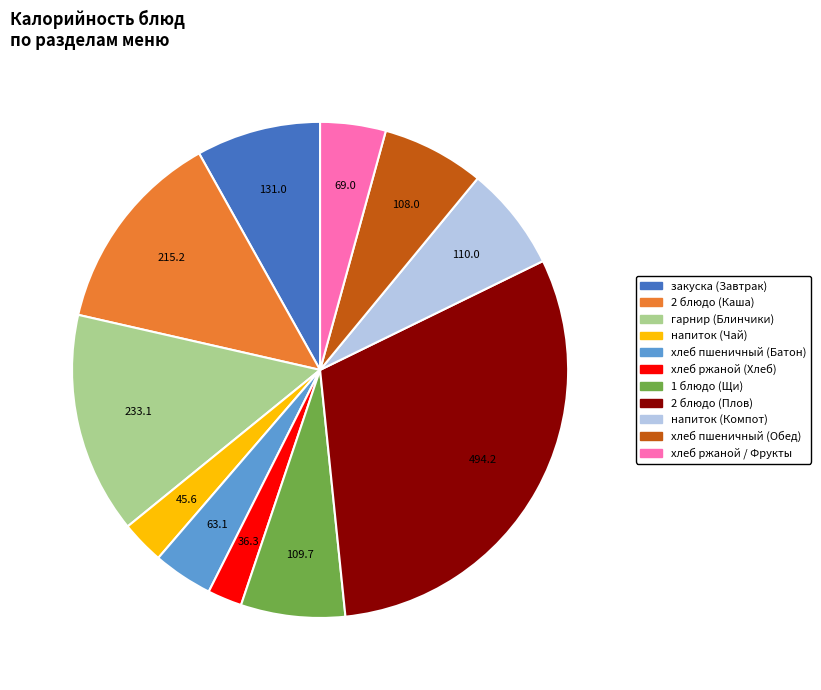

Which category has the smallest portion of the pie?

хлеб ржаной (Хлеб)